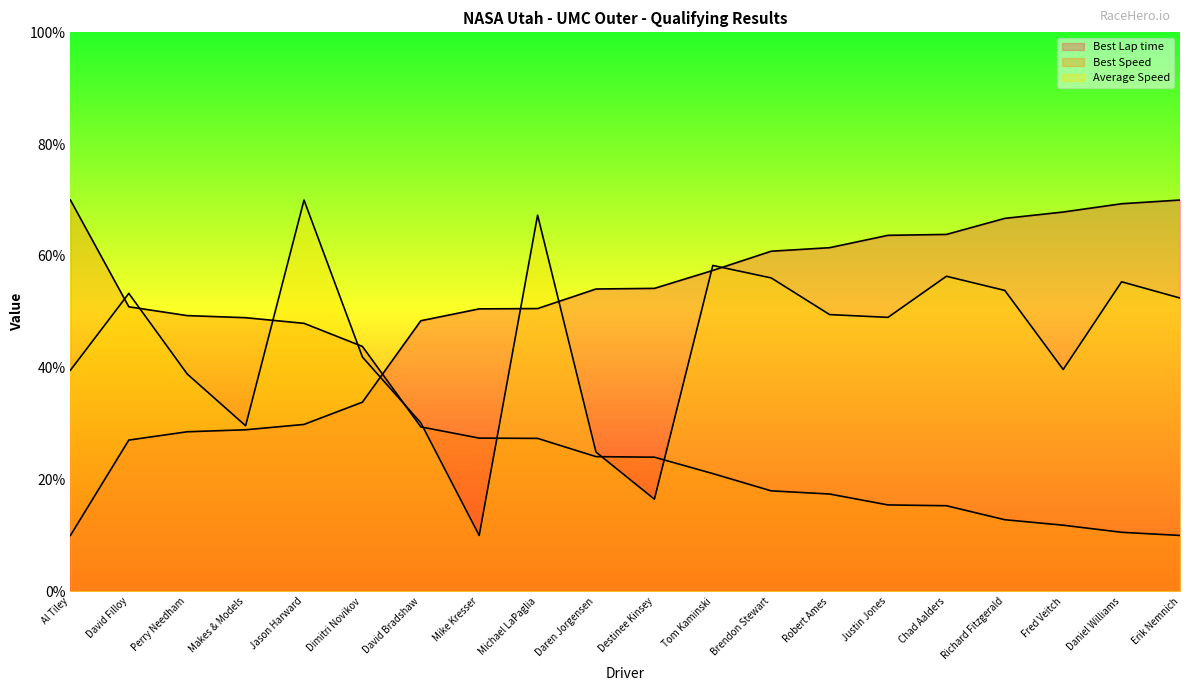

What is the difference between the second highest and minimum values in the Best Lap time series?

59.3